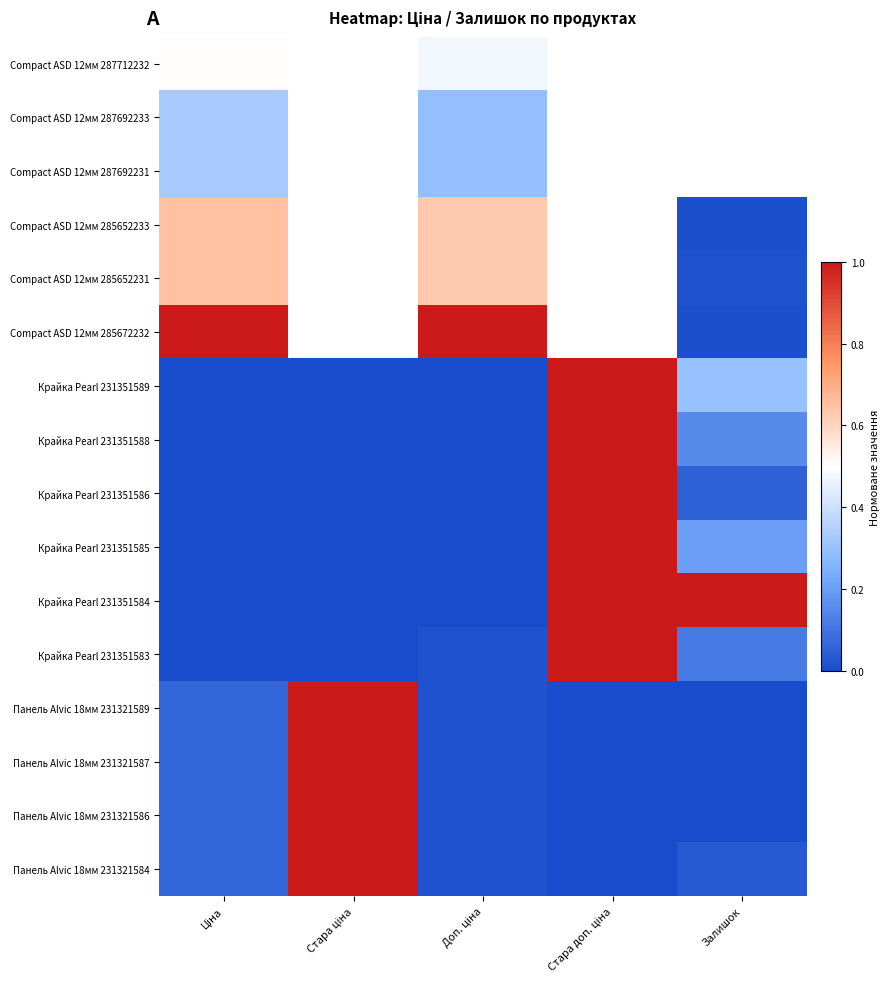

At which label is Крайка Pearl 231351586 closest to 0?

Ціна